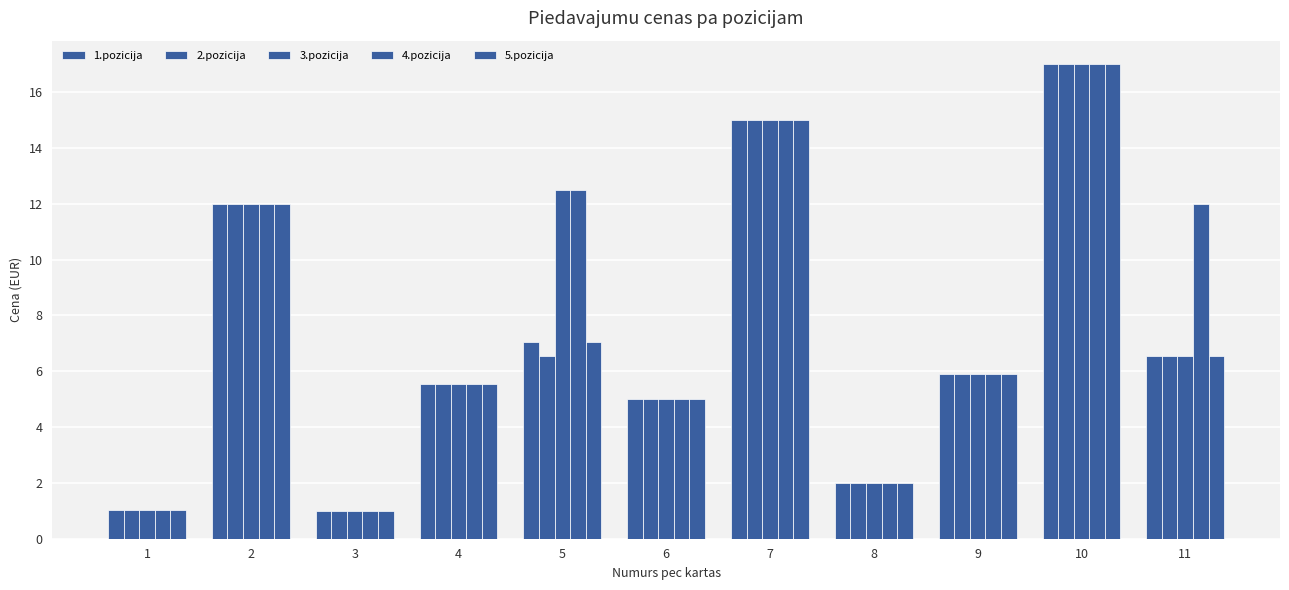

Does the chart contain stacked bars?

No